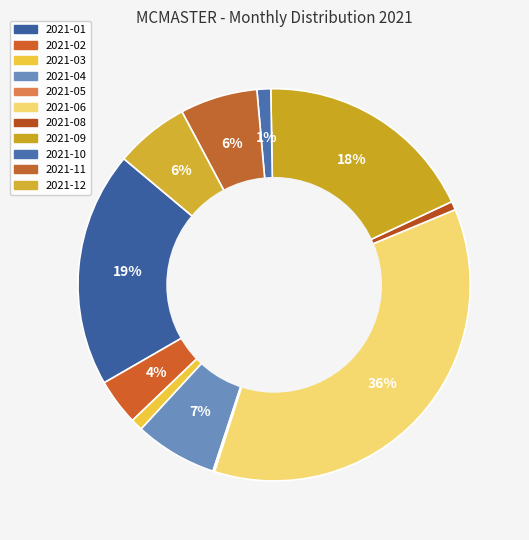

What percentage is the 2021-03 slice, to the nearest percent?

1%